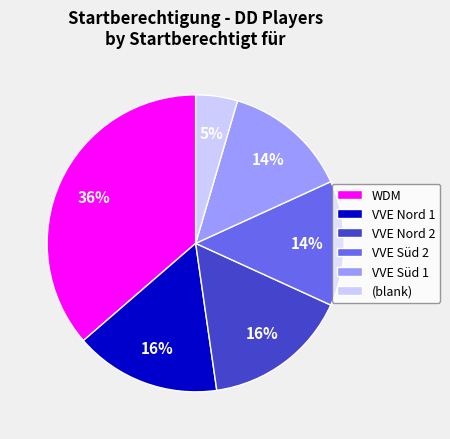

Is there any slice that represents more than half of the pie?

No